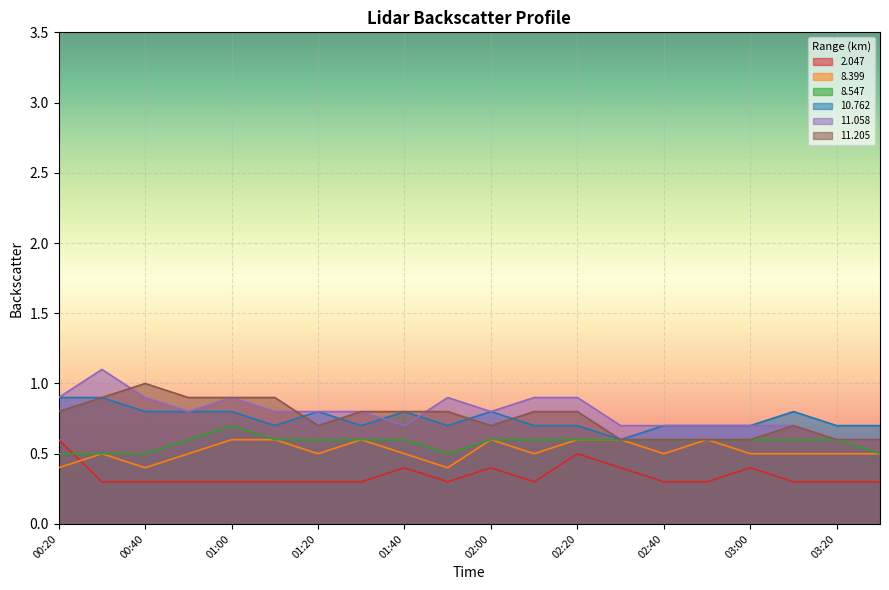

At which category does  11.205 reach its first local peak?

00:40